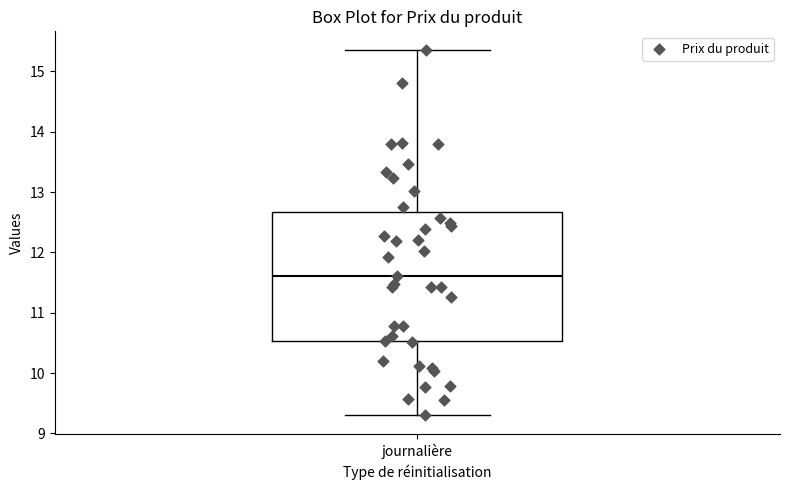

Transcribe this box plot: give where the median line is, the range the box spans, and where the two whiskers end, as read against the y-axis. The values are not printed on the chart, so give them approximately, as read against the axis.

median 11.6, box 10.5 to 12.7, whiskers 9.3 to 15.4